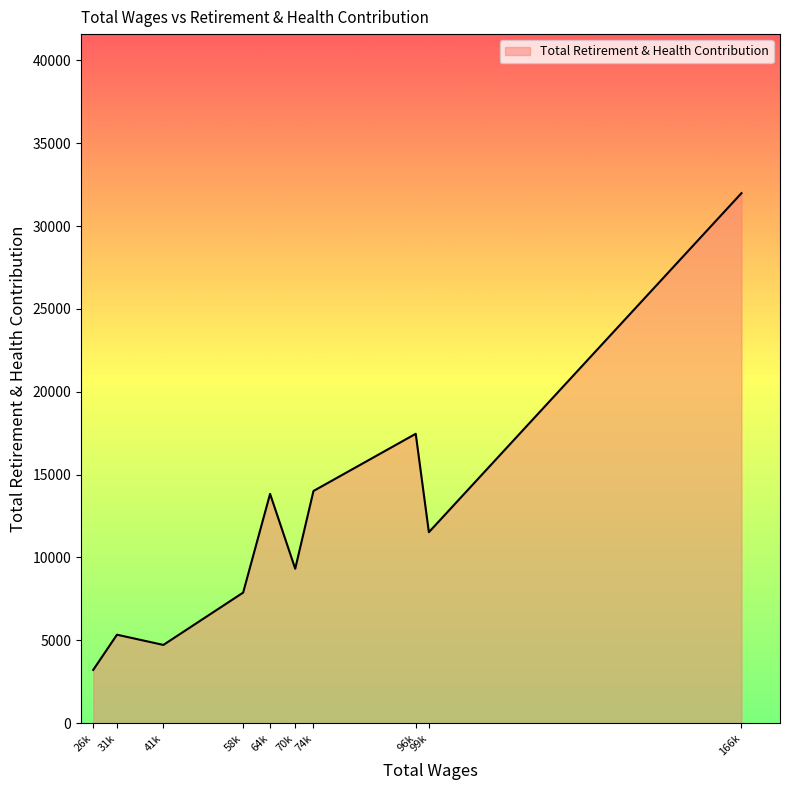

What is the difference between the maximum and minimum values?

28779